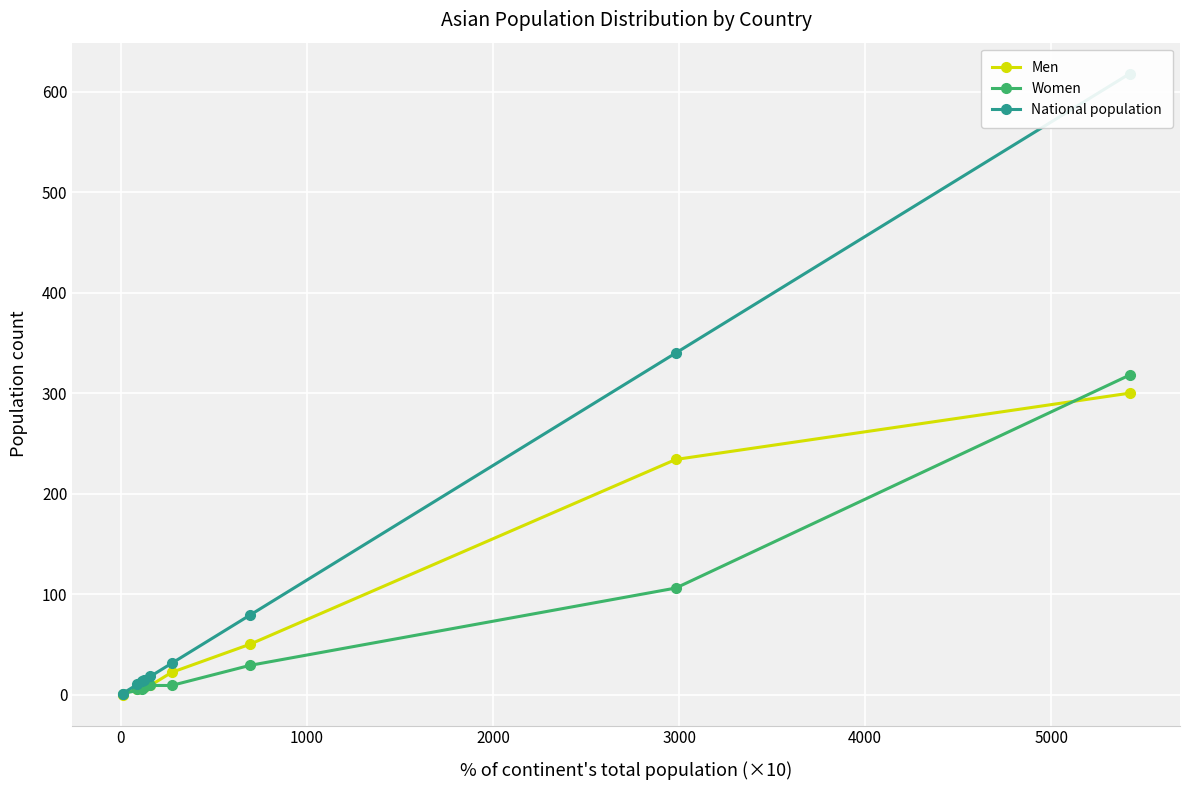

Which series ends up on top after the final intersection of Men and Women?

Women